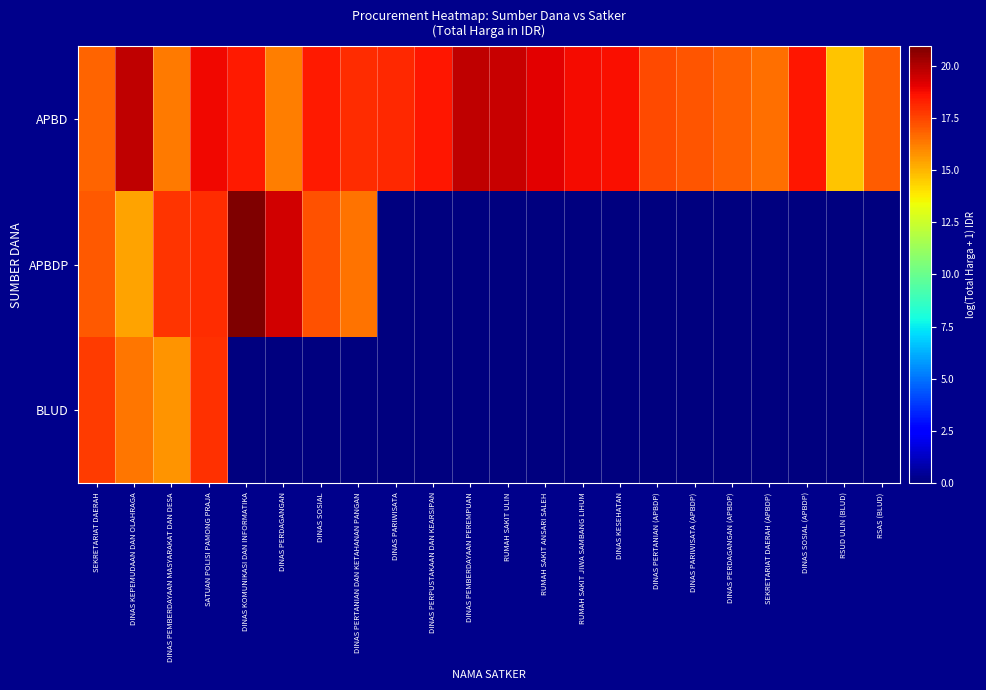

List the series in order of their overall mean, highest first.

APBD, APBDP, BLUD